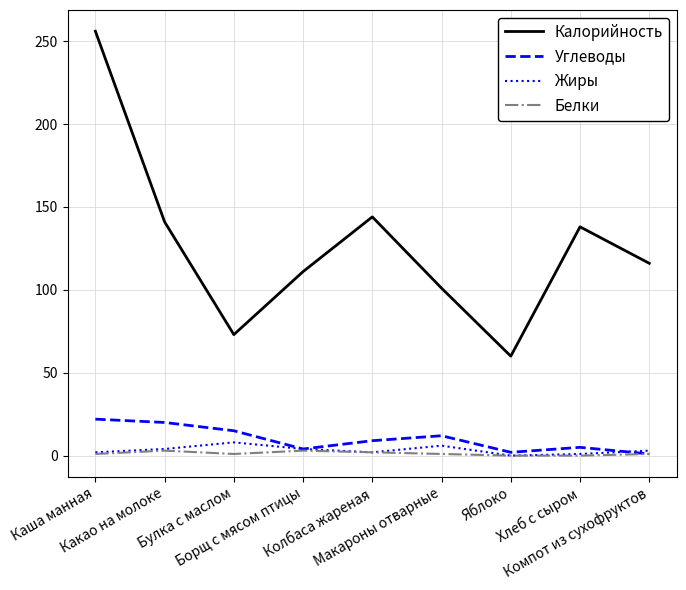

Which series has the largest total across all categories?

Калорийность